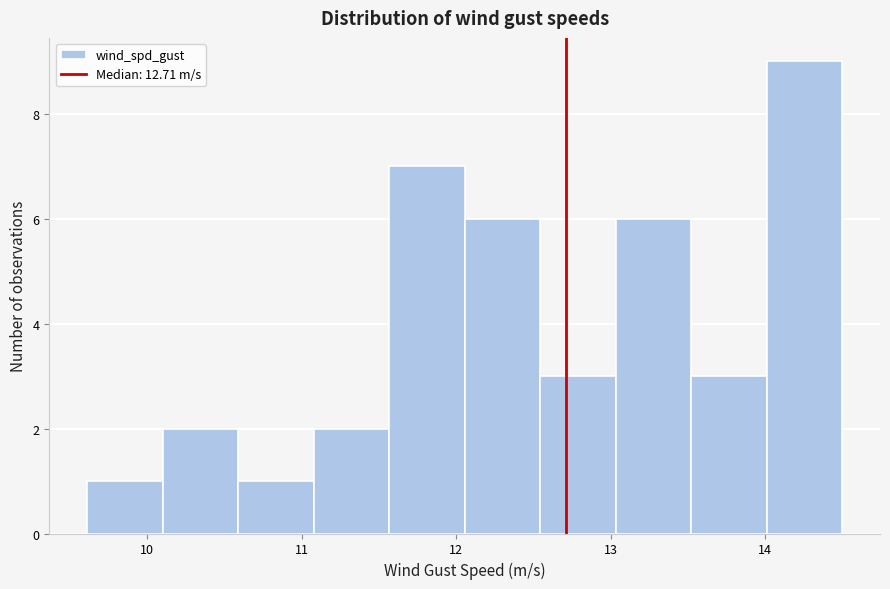

What is the height of the bar covering 11.6 to 12.1 on the x-axis? Neither the bar edges nor the heights are printed on the chart, so give them approximately, as read against the axes.

7